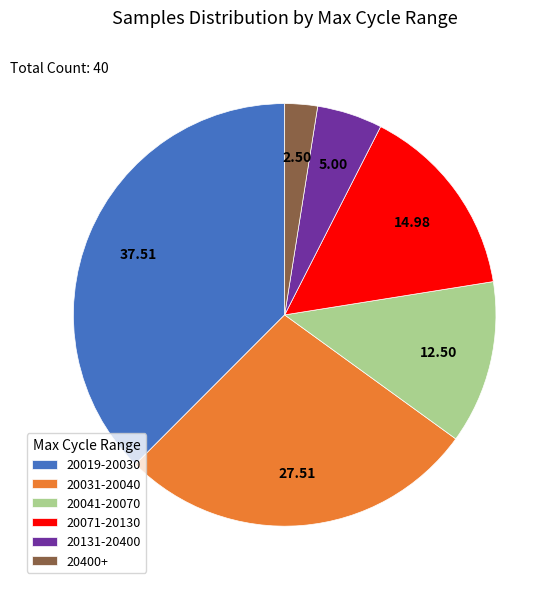

How many slices are in this pie chart?

6